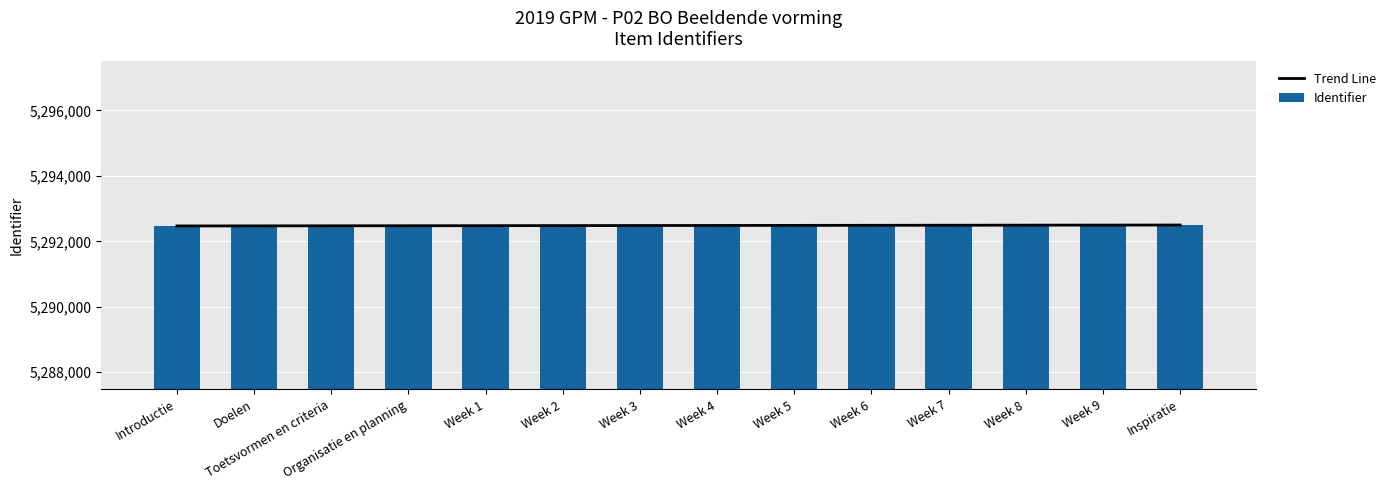

How many data points does each series have?

14